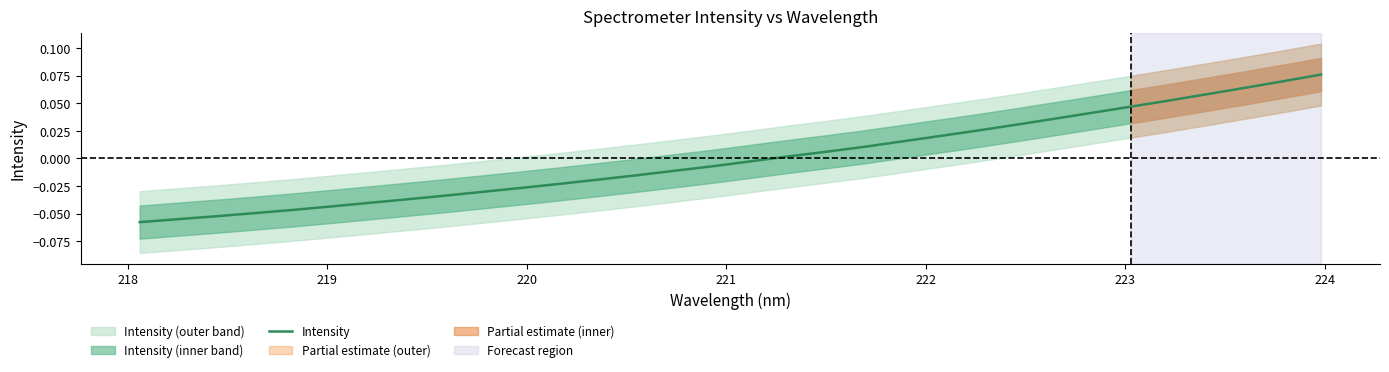

What is the difference between the second highest and second lowest values?

0.1